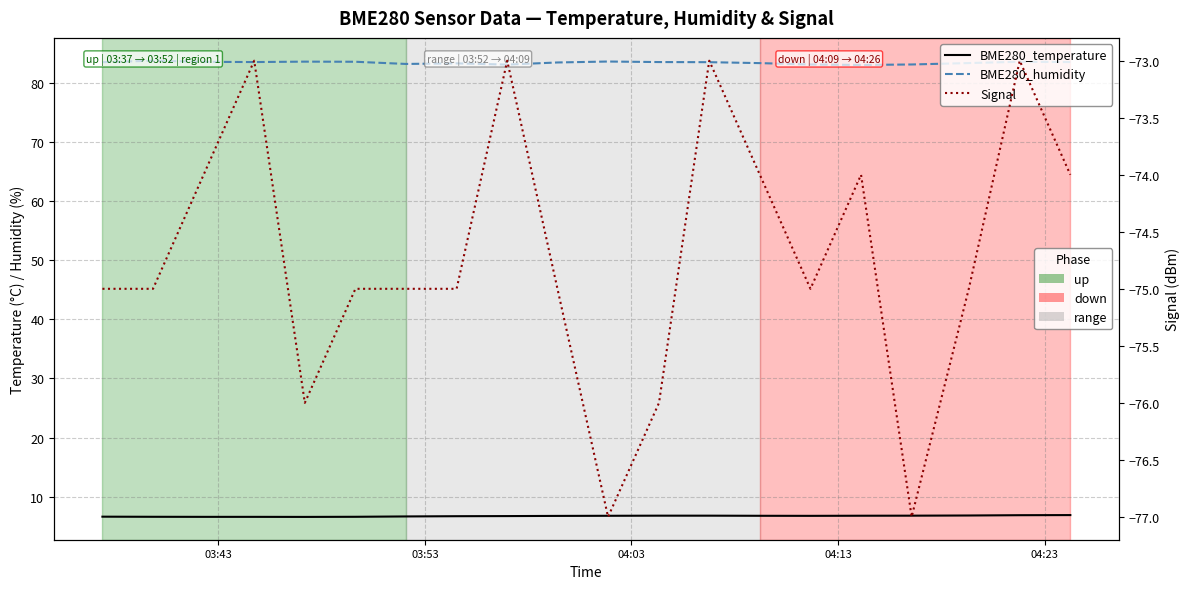

True or false: BME280_humidity and Signal cross at least once.

False